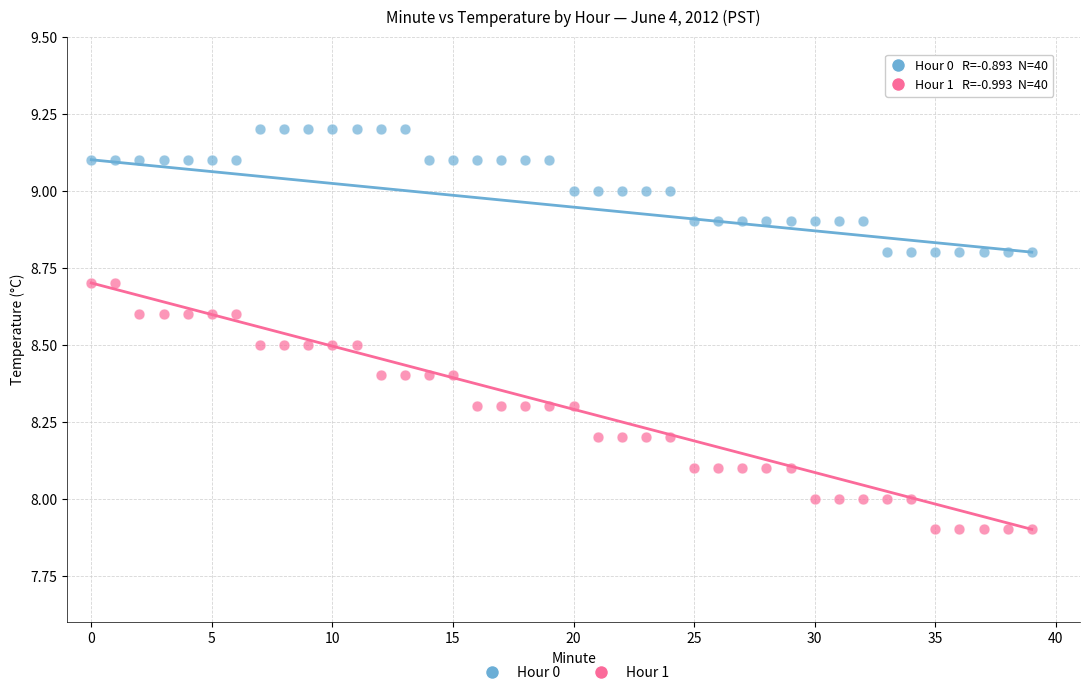

Which series contains the lowest Y value?

Hour 1